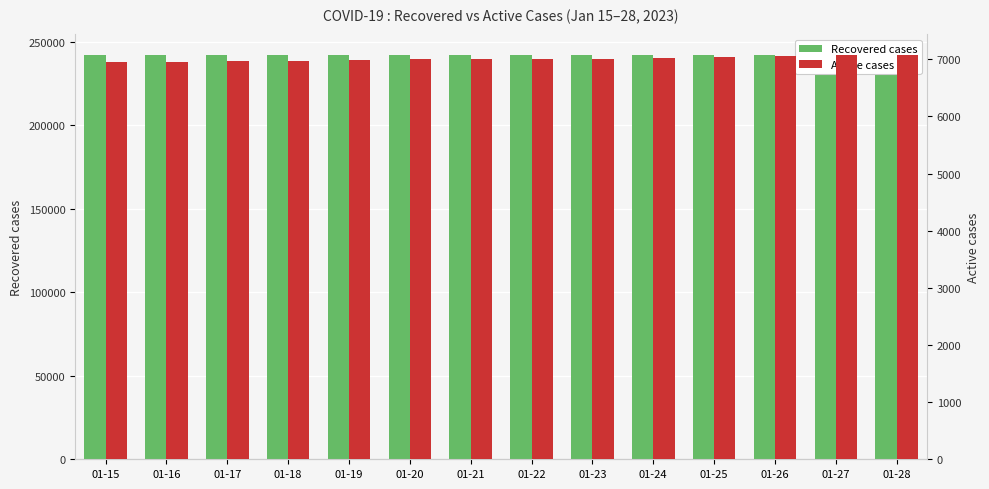

List the series in order of their peak value, highest first.

Recovered cases, Active cases